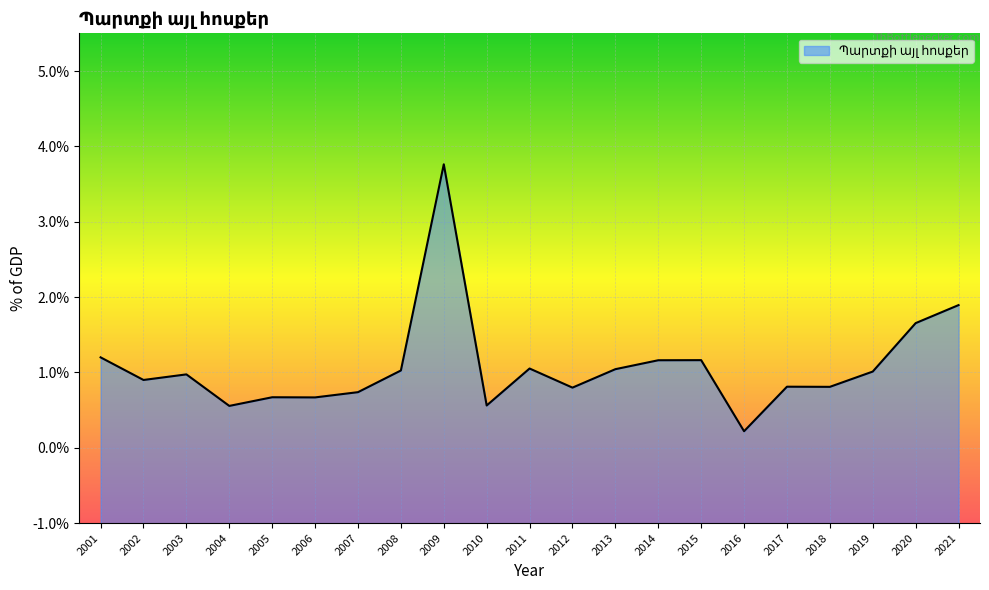

How many lines are shown in the chart?

1